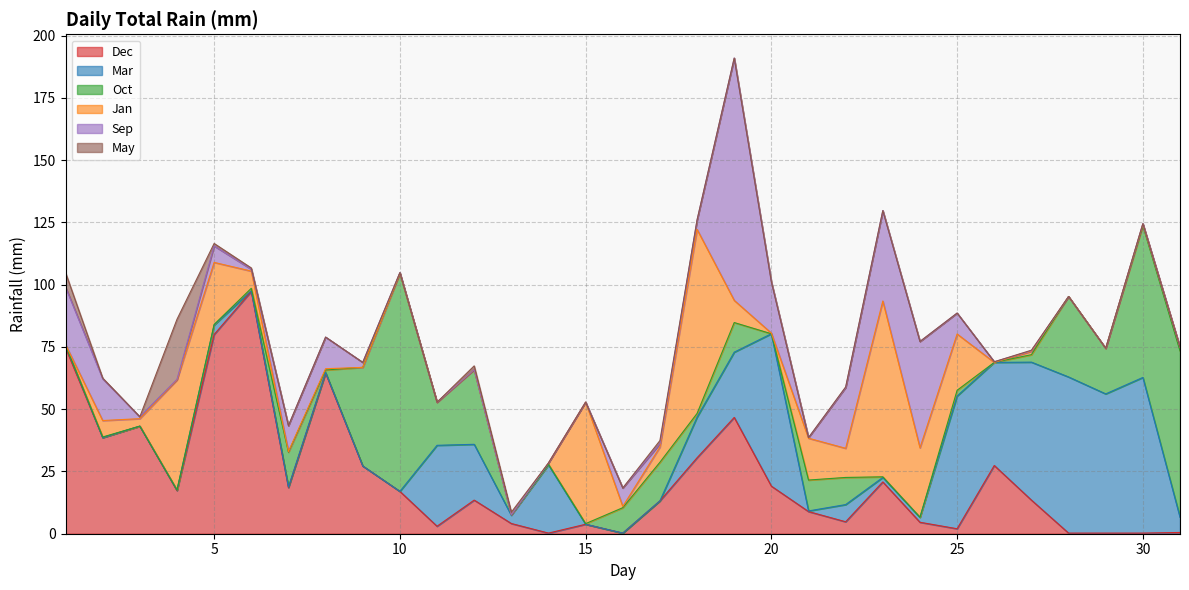

Which series changed the most between 7 and 24?

Sep